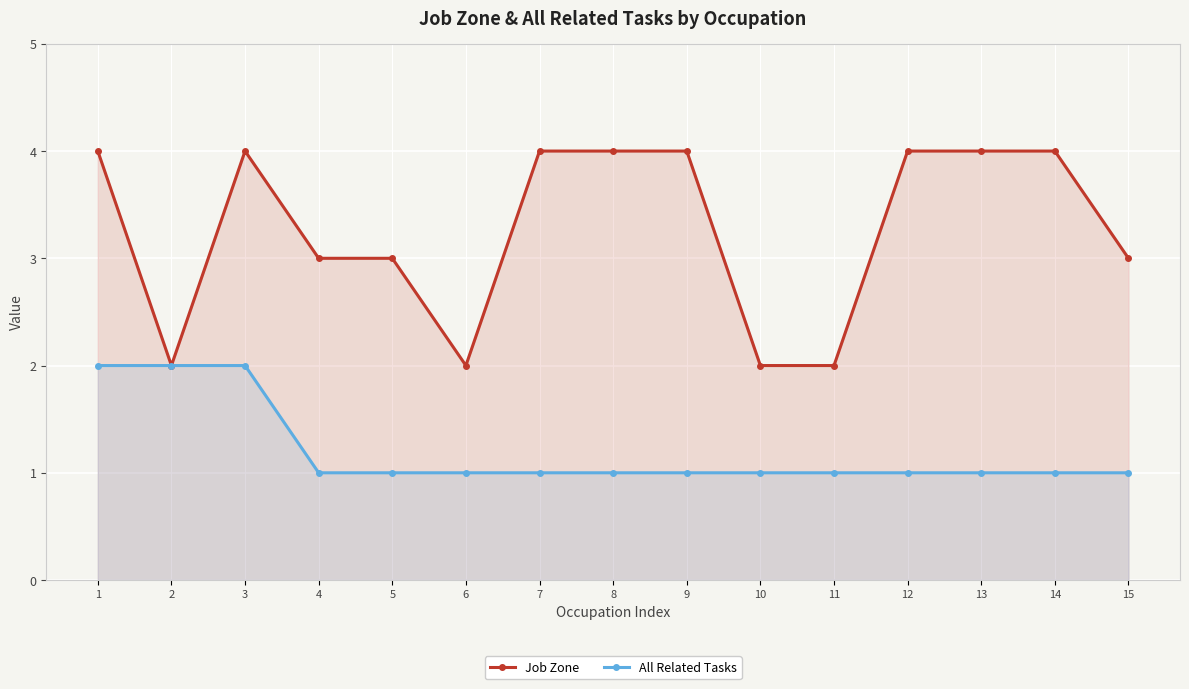

How many All Related Tasks values are between 1 and 2?

15